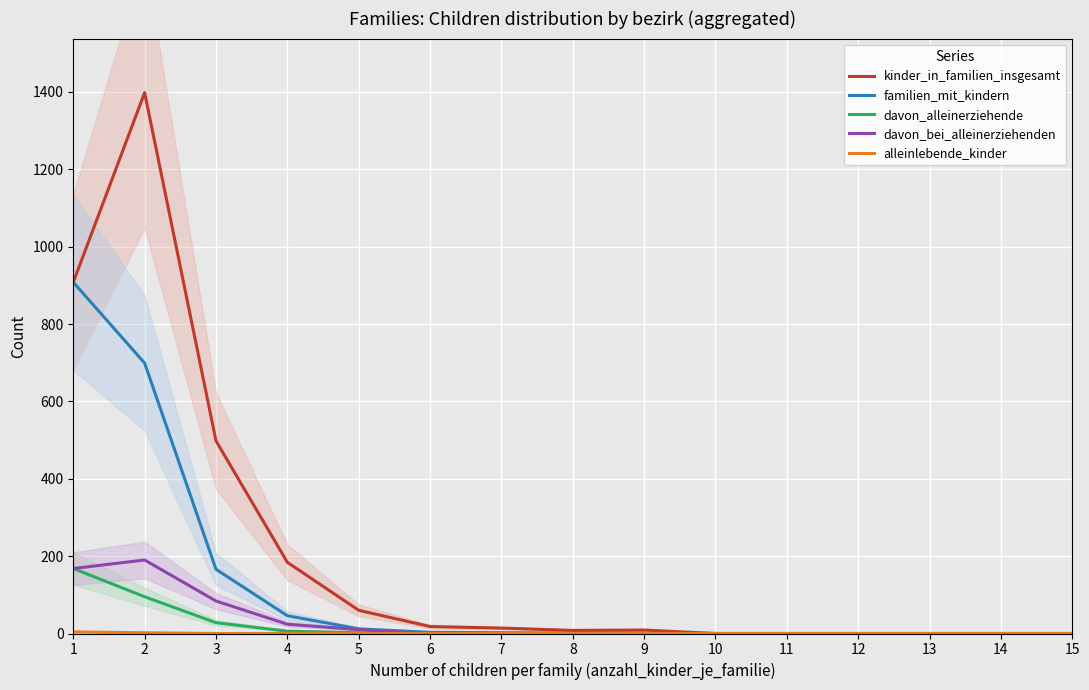

Rank the series at 6 from lowest to highest value.

davon_alleinerziehende, davon_bei_alleinerziehenden, alleinlebende_kinder, familien_mit_kindern, kinder_in_familien_insgesamt